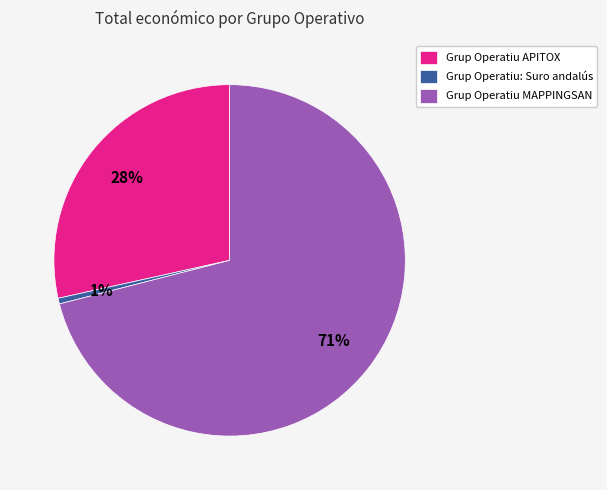

Which category has the biggest portion of the pie?

Grup Operatiu MAPPINGSAN